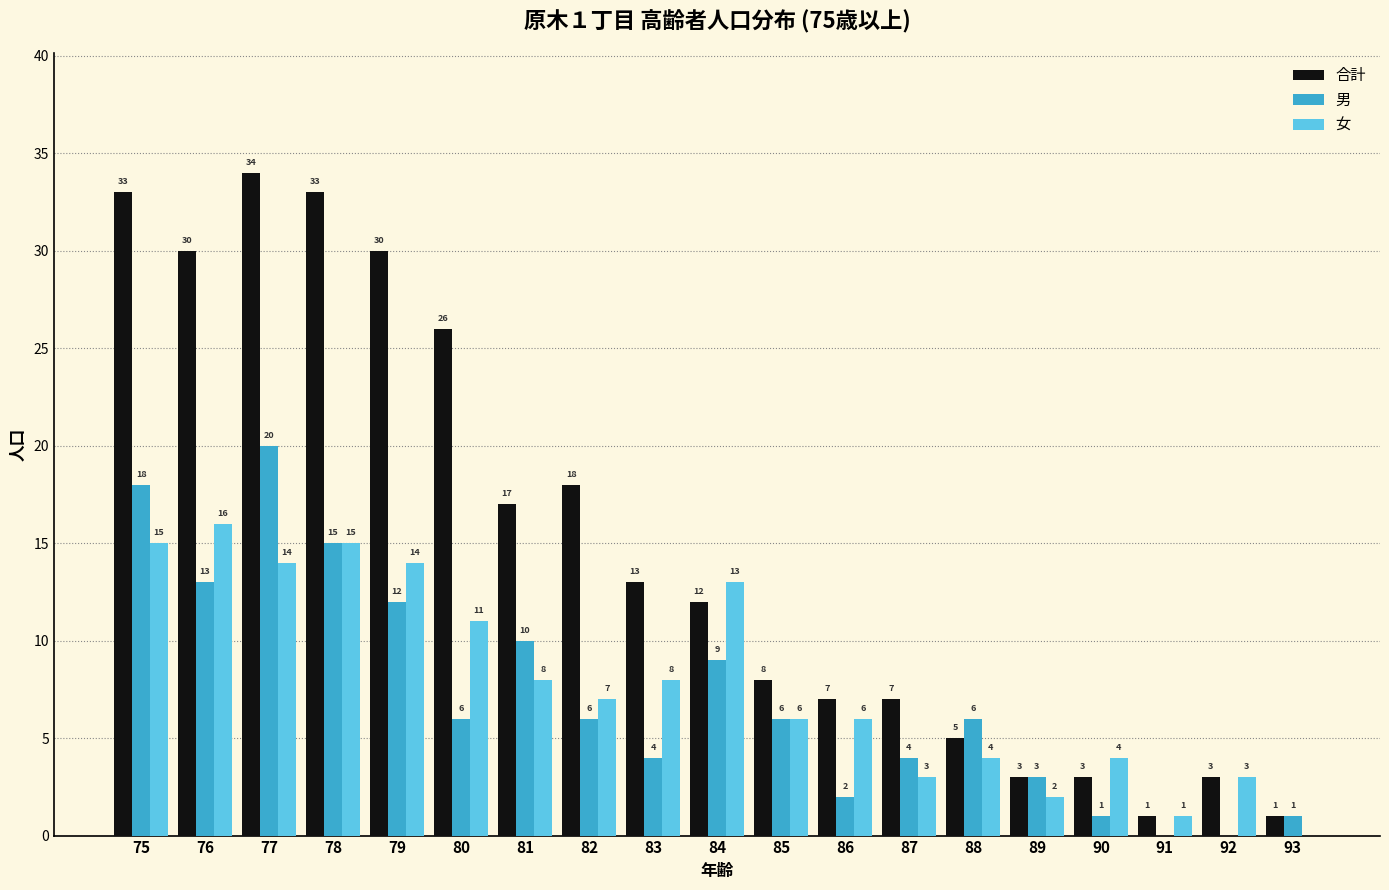

Read the 男 value at 85, to the nearest 5.

5